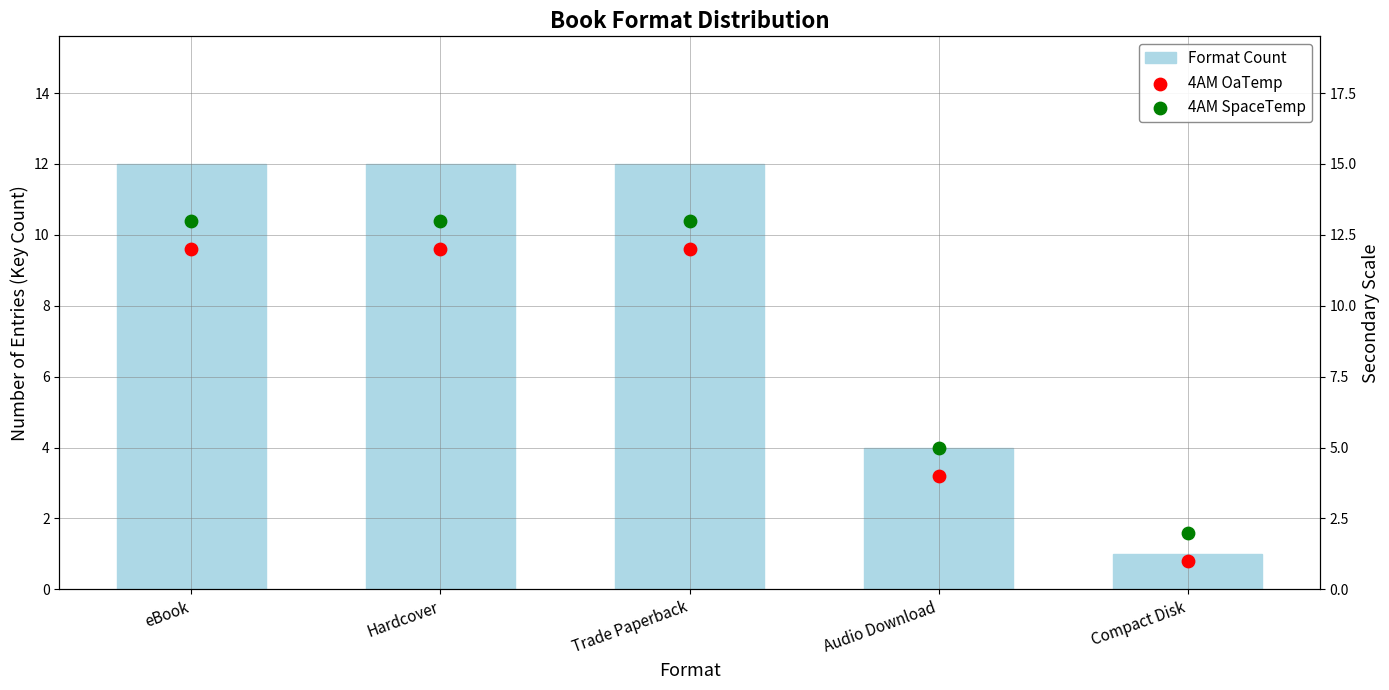

What are all the series names shown in the legend?

Format Count, 4AM OaTemp, 4AM SpaceTemp